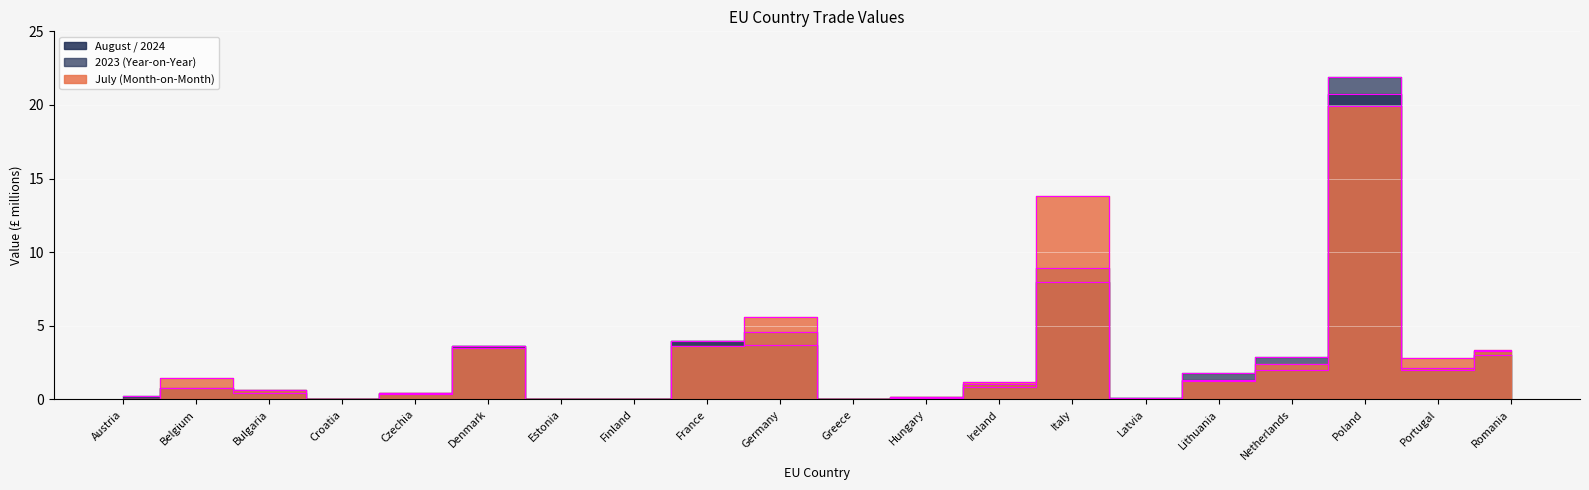

What is the value of the 2023 (Year-on-Year) point at the 12th from the left?

0.1